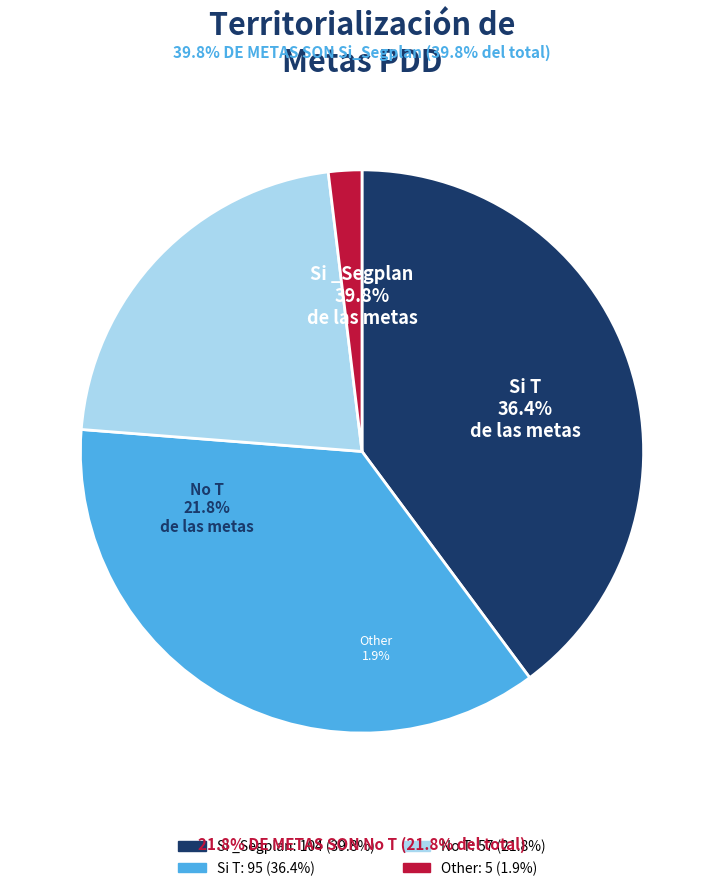

Does any single category account for the majority?

No